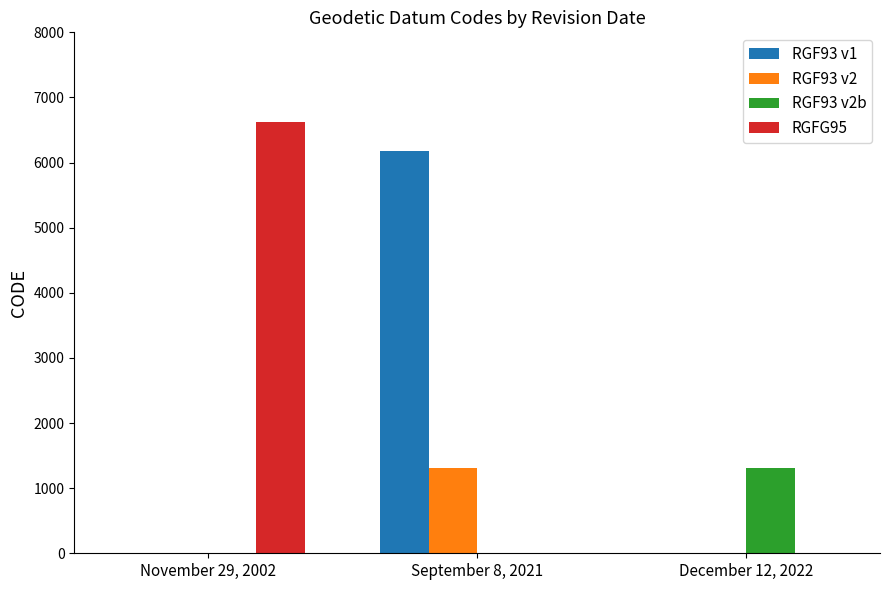

Which series changed the most between September 8, 2021 and December 12, 2022?

RGF93 v1